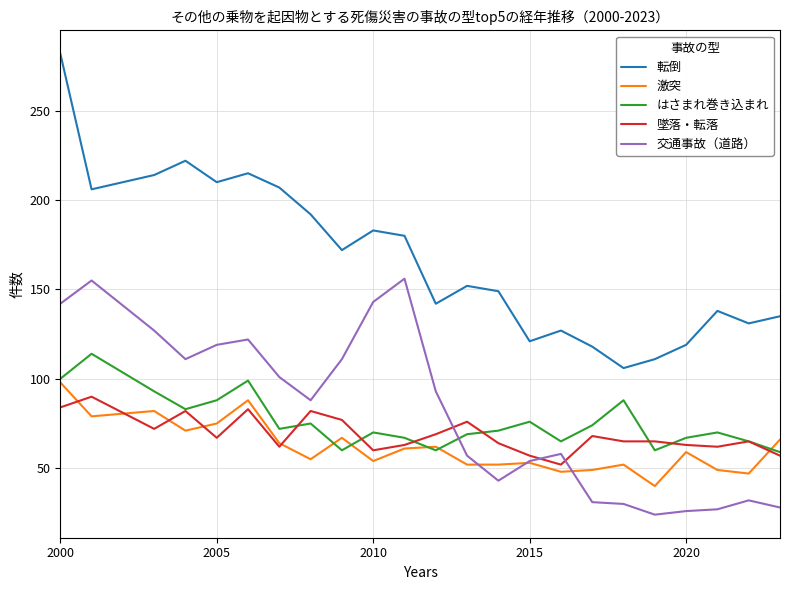

What is the maximum value shown in the chart?

282